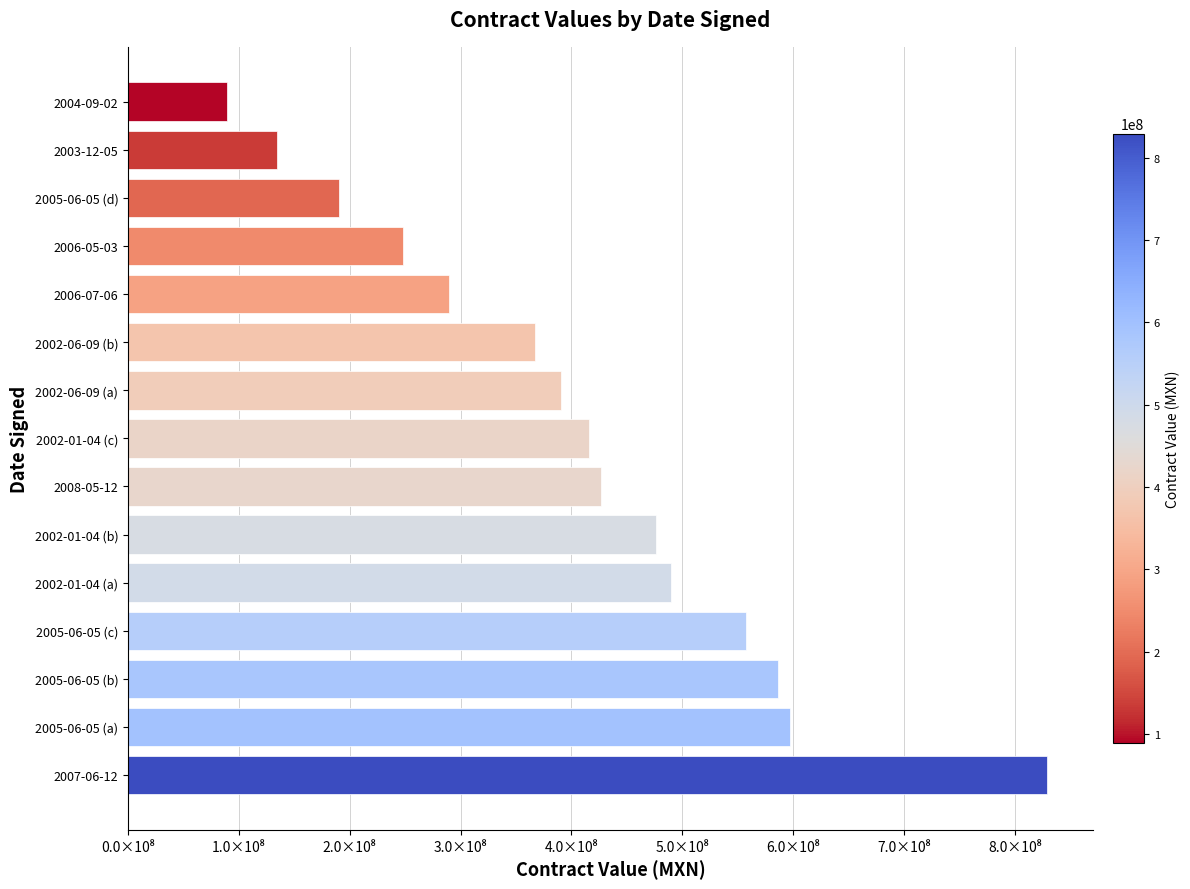

Are the bars horizontal?

Yes